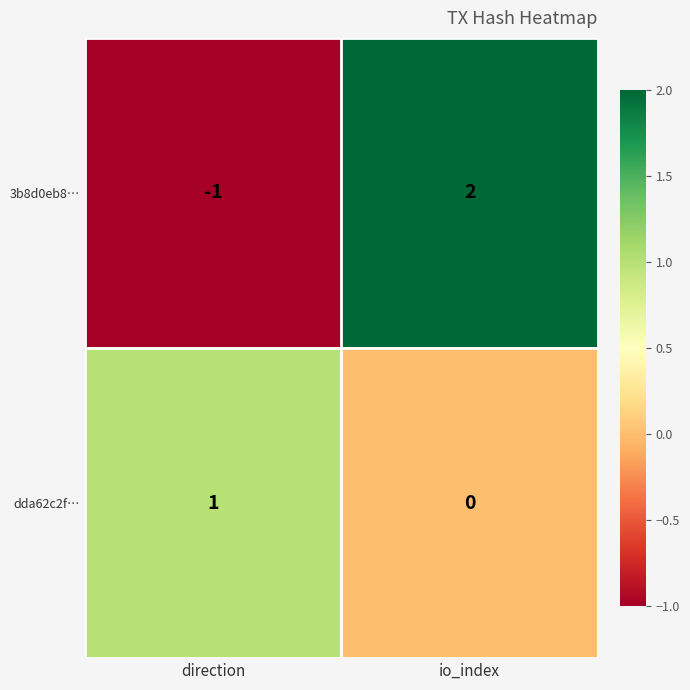

Which series has the largest range (max minus min)?

3b8d0eb8…